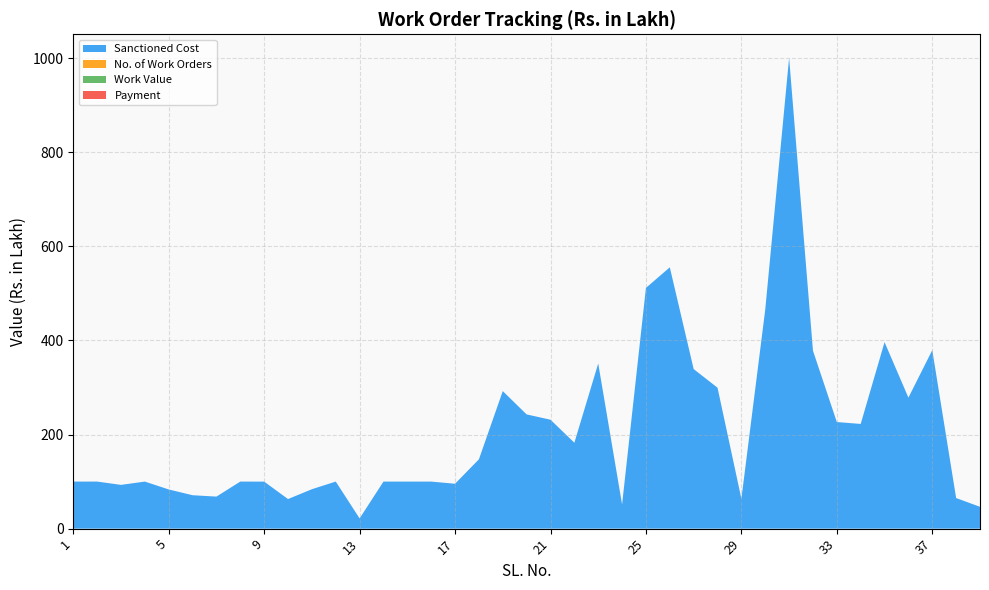

Reading left to right, extract all data points from this chart.

Sanctioned Cost: 1=100.0	2=100.0	3=93.0	4=100.0	5=83.3	6=71.0	7=68.1	8=100.0	9=99.9	10=62.9	11=83.8	12=100.0	13=21.7	14=100.0	15=100.0	16=100.0	17=95.4	18=147.3	19=292.3	20=242.7	21=231.5	22=182.6	23=350.9	24=51.3	25=511.6	26=555.3	27=339.1	28=299.5	29=63.5	30=465.6	31=1000.5	32=378.1	33=226.5	34=222.5	35=396.3	36=278.4	37=379.3	38=65.0	39=46.4
No. of Work Orders: 1=0.0	2=0.0	3=0.0	4=0.0	5=0.0	6=0.0	7=0.0	8=0.0	9=0.0	10=0.0	11=0.0	12=0.0	13=0.0	14=0.0	15=0.0	16=0.0	17=0.0	18=0.0	19=0.0	20=0.0	21=0.0	22=0.0	23=0.0	24=0.0	25=0.0	26=0.0	27=0.0	28=0.0	29=0.0	30=0.0	31=0.0	32=0.0	33=0.0	34=0.0	35=0.0	36=0.0	37=0.0	38=0.0	39=0.0
Work Value: 1=0.0	2=0.0	3=0.0	4=0.0	5=0.0	6=0.0	7=0.0	8=0.0	9=0.0	10=0.0	11=0.0	12=0.0	13=0.0	14=0.0	15=0.0	16=0.0	17=0.0	18=0.0	19=0.0	20=0.0	21=0.0	22=0.0	23=0.0	24=0.0	25=0.0	26=0.0	27=0.0	28=0.0	29=0.0	30=0.0	31=0.0	32=0.0	33=0.0	34=0.0	35=0.0	36=0.0	37=0.0	38=0.0	39=0.0
Payment: 1=0.0	2=0.0	3=0.0	4=0.0	5=0.0	6=0.0	7=0.0	8=0.0	9=0.0	10=0.0	11=0.0	12=0.0	13=0.0	14=0.0	15=0.0	16=0.0	17=0.0	18=0.0	19=0.0	20=0.0	21=0.0	22=0.0	23=0.0	24=0.0	25=0.0	26=0.0	27=0.0	28=0.0	29=0.0	30=0.0	31=0.0	32=0.0	33=0.0	34=0.0	35=0.0	36=0.0	37=0.0	38=0.0	39=0.0